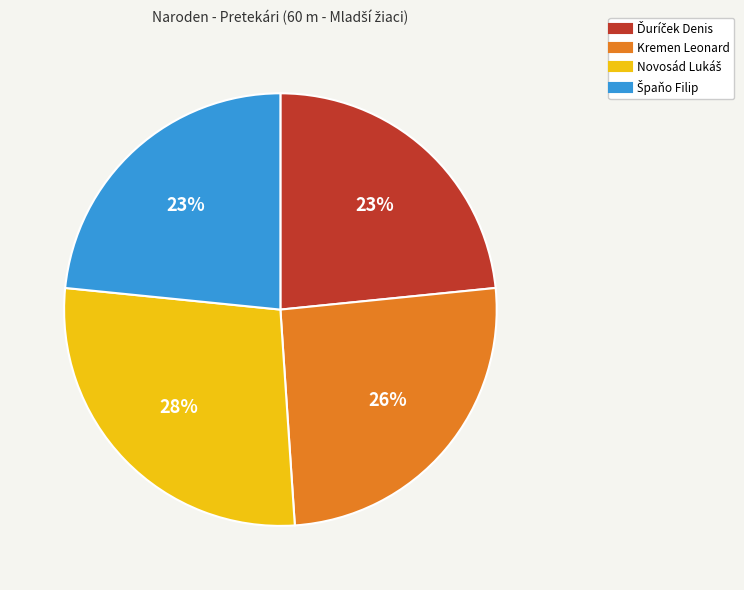

Does Kremen Leonard account for over 50% of the chart?

No